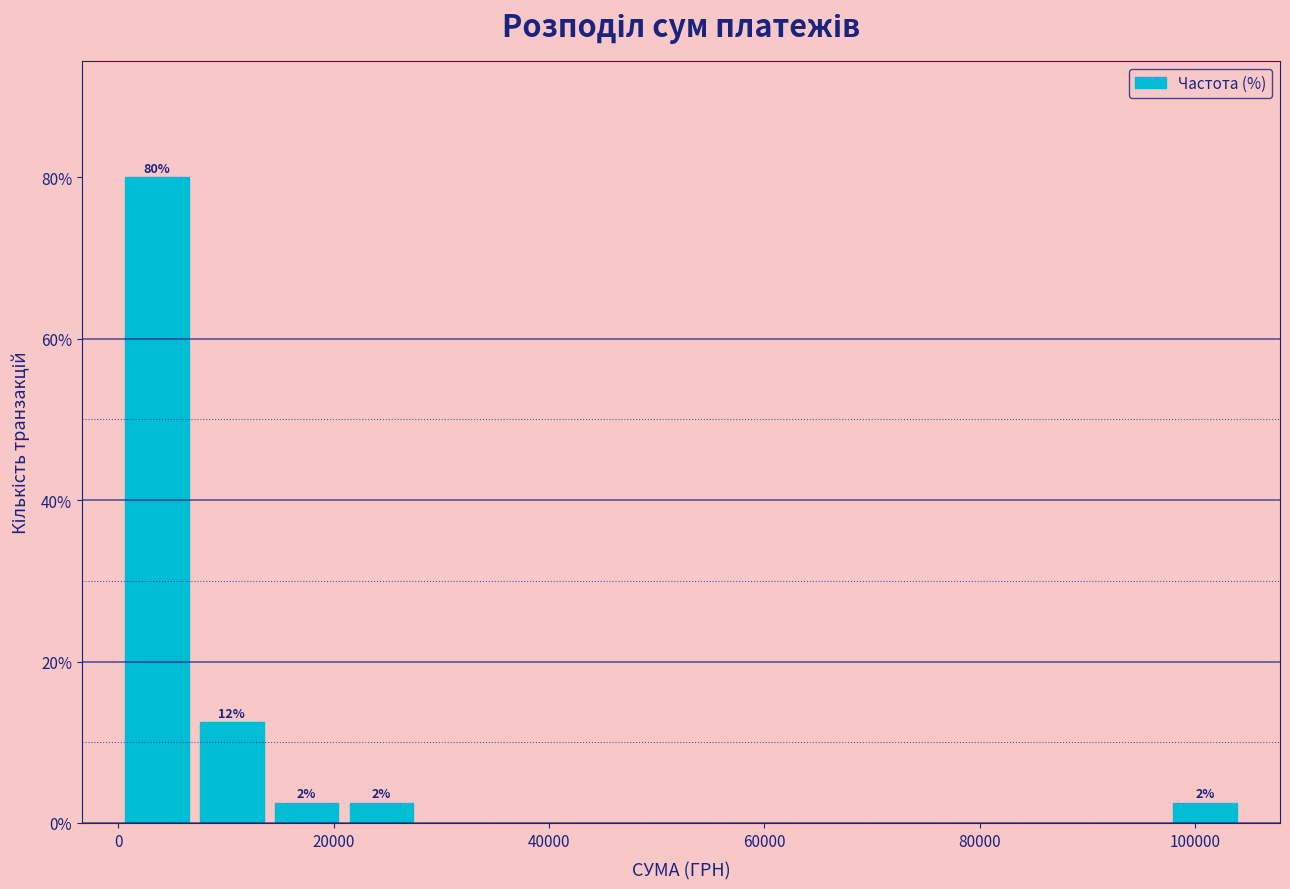

Read against the x-axis, roughly where is the centre of the tallest bar?

4000